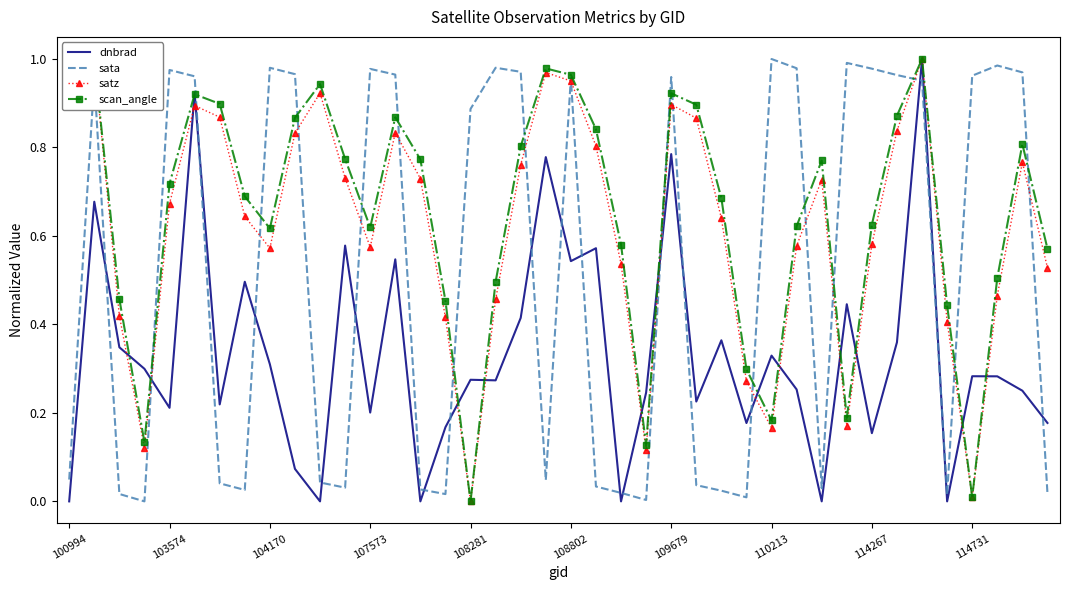

What is the value of the scan_angle point at the 22nd from the left?

0.8